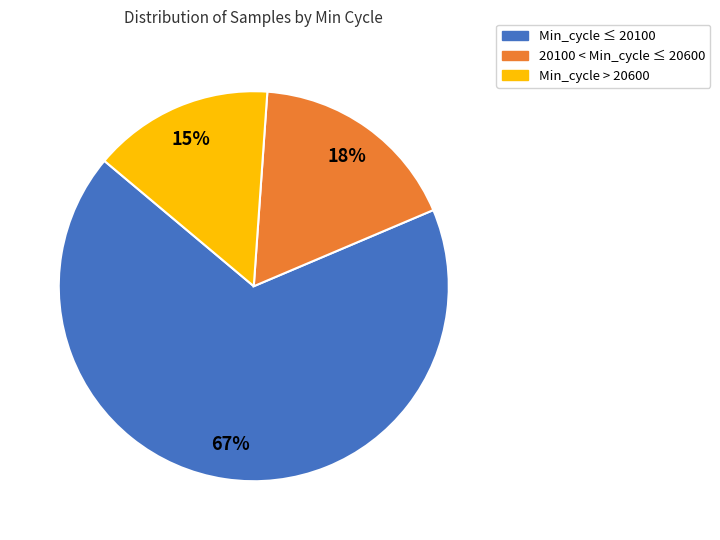

To the nearest percent, what is the difference between the largest and smallest slice percentages?

52%